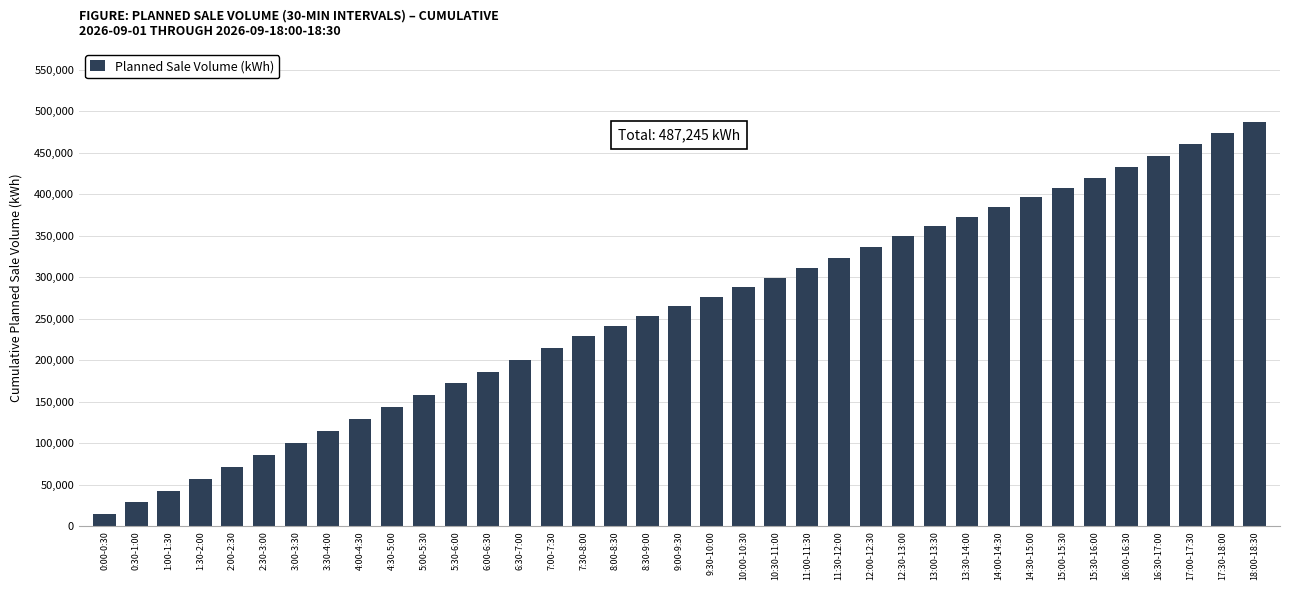

How many values are below 264708?

18